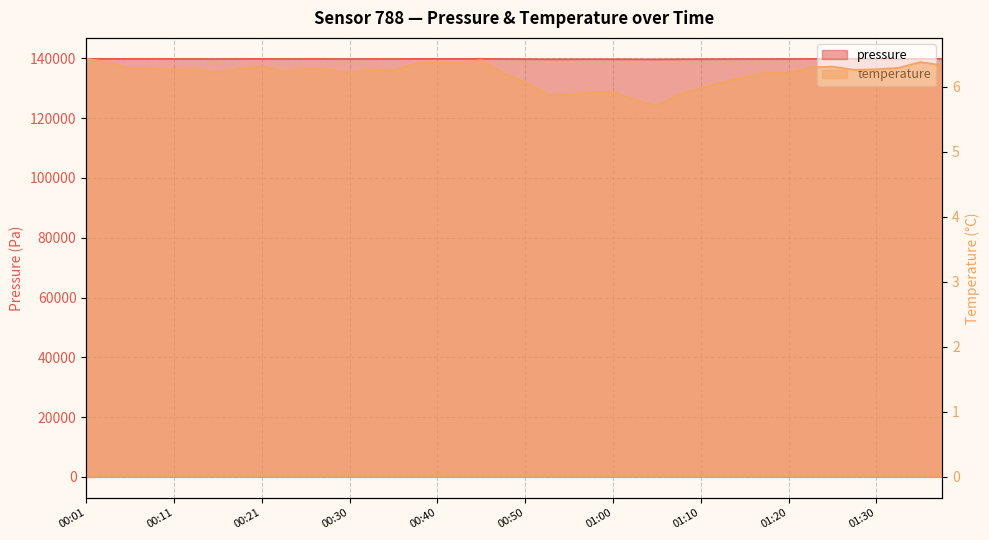

Where does the pressure series first go above 139823?

00:01